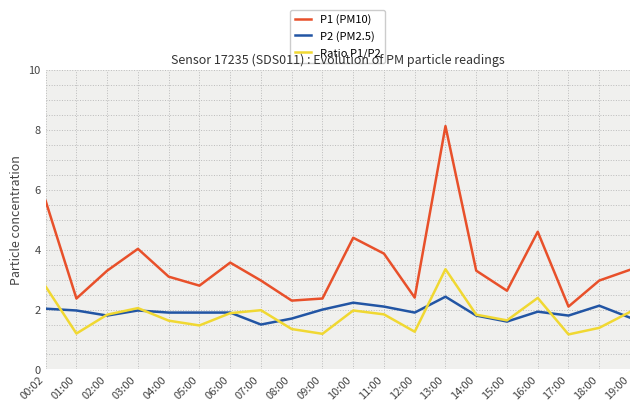

What is the total value across all series at 01:00?

5.5